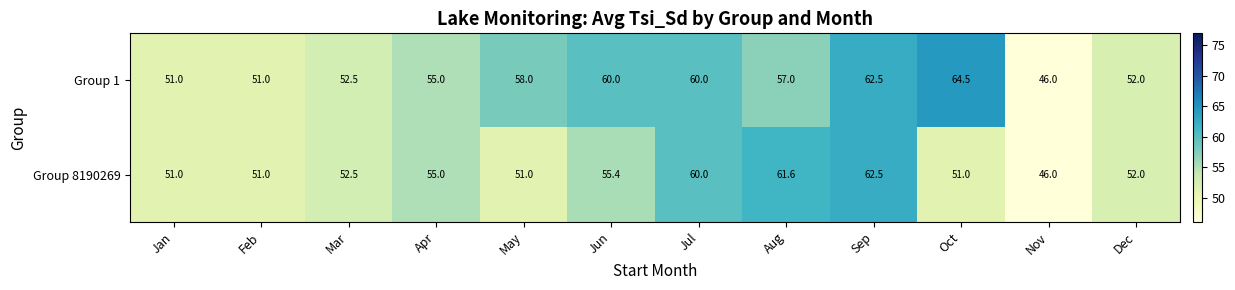

What is the total value across all series at May?

109.0